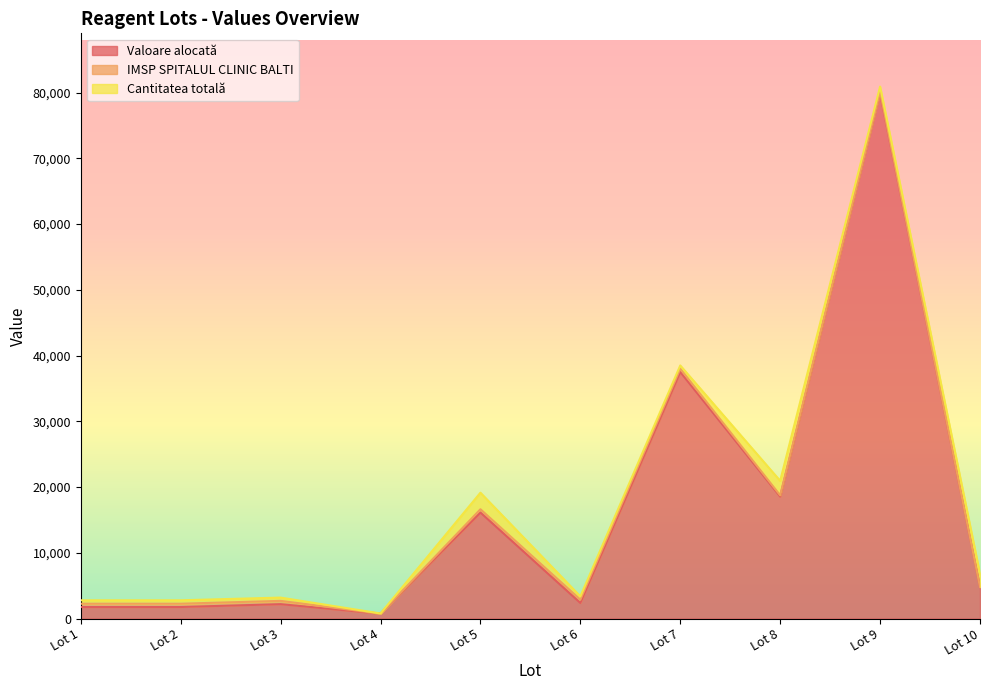

True or false: IMSP SPITALUL CLINIC BALTI and Valoare alocată cross at least once.

False